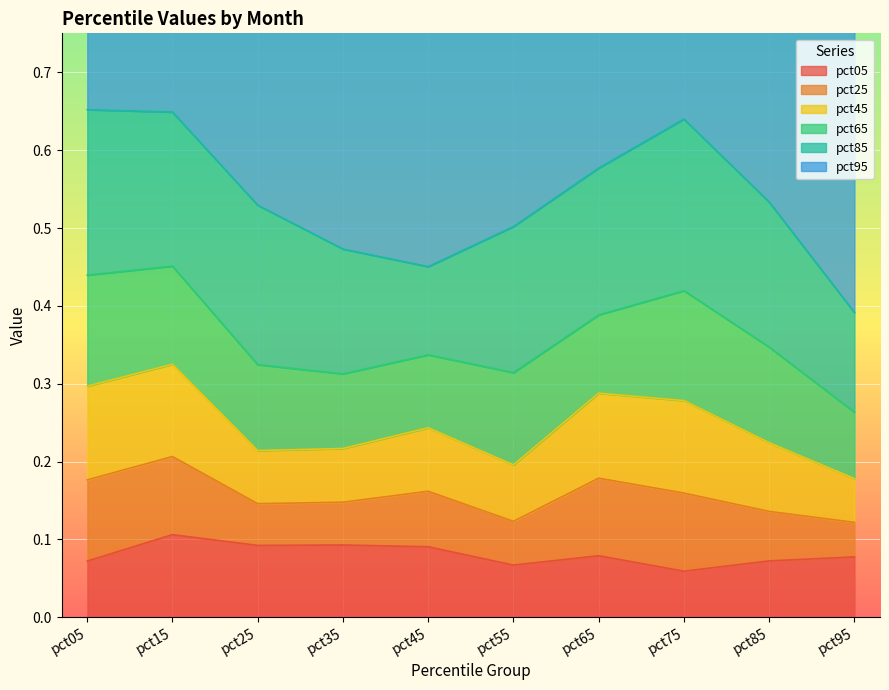

What is the difference between the maximum and minimum values in the pct85 series?

0.1